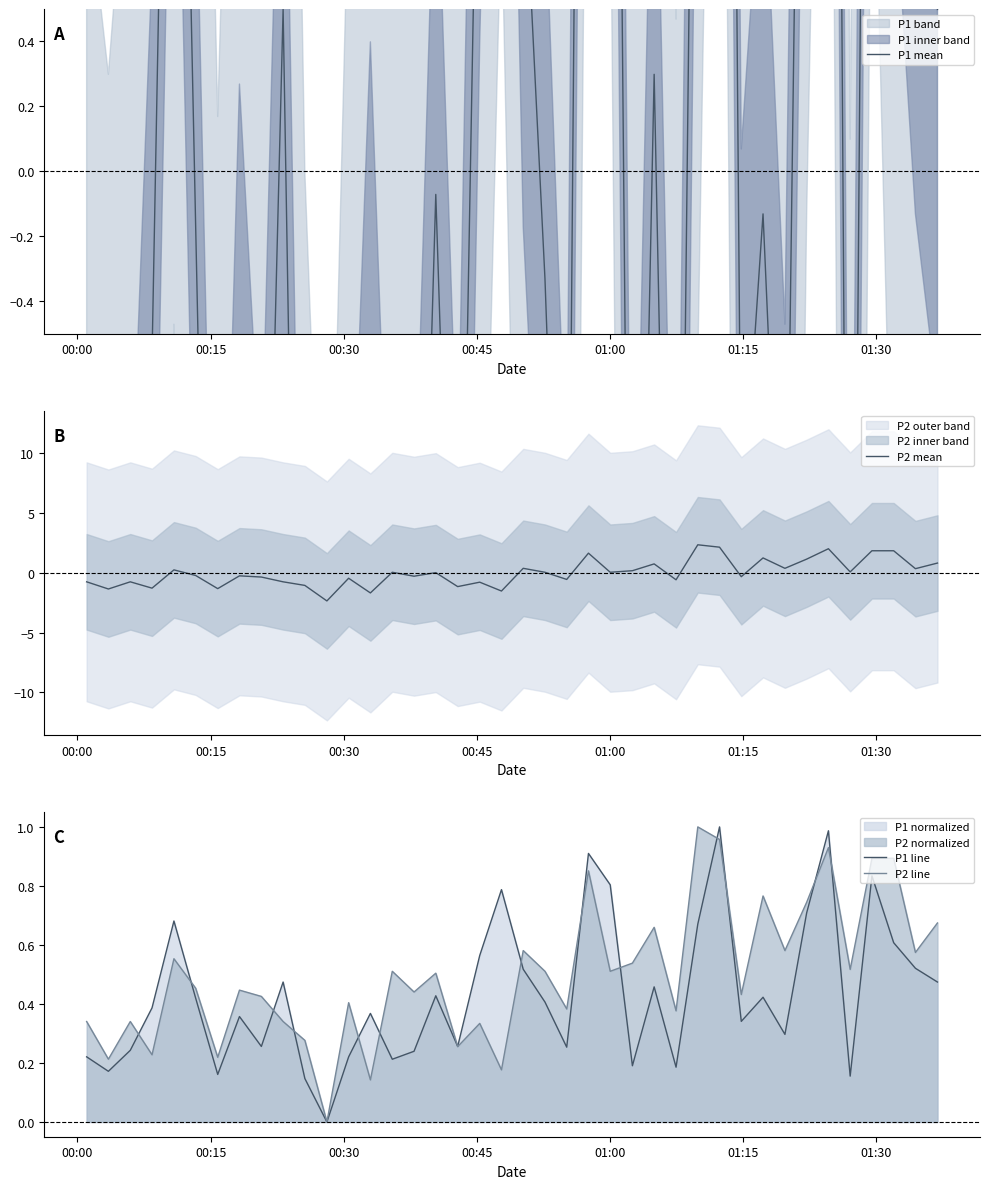

How many data points does each series have?

40